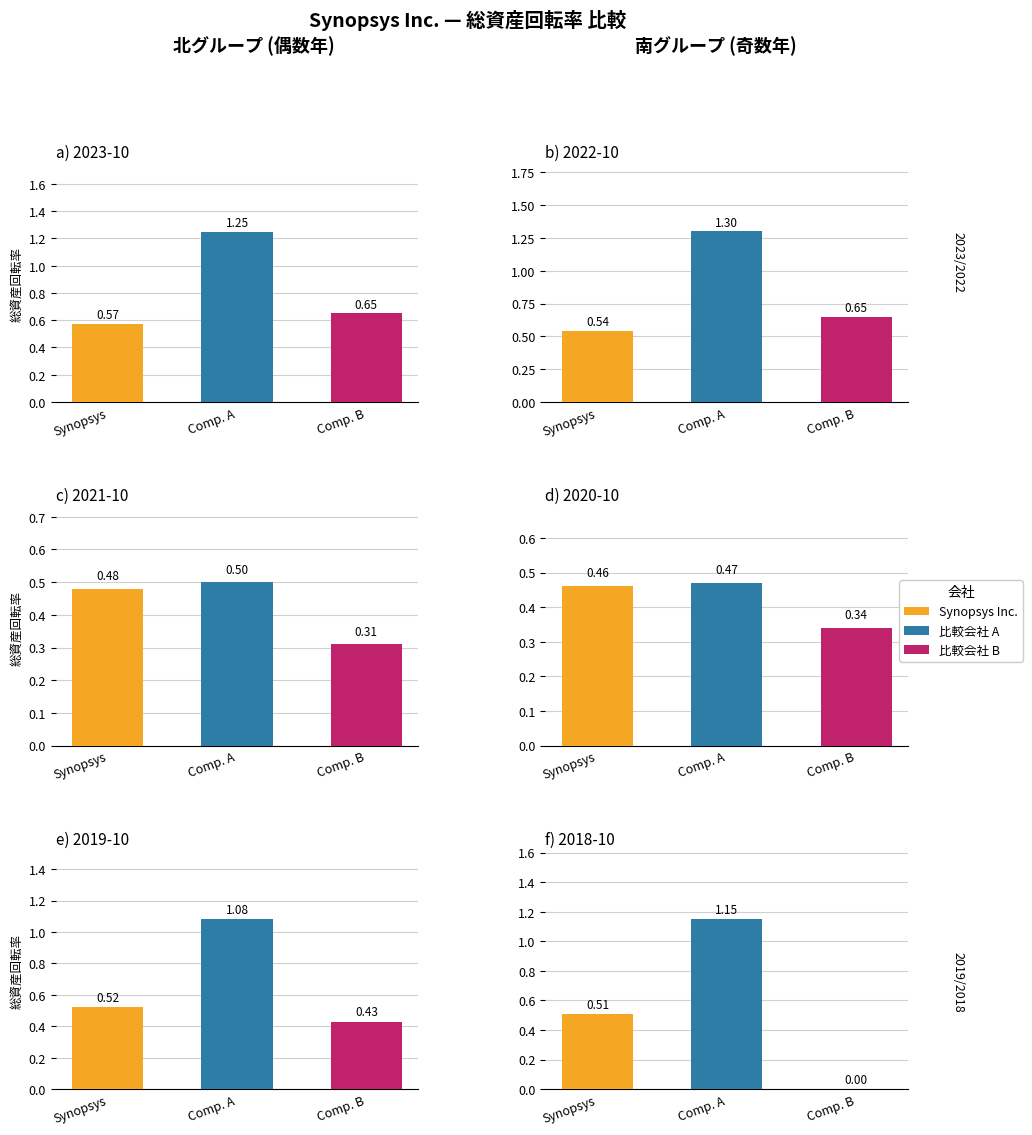

What is the value of the Adobe Inc. bar at the 6th from the left?

0.5